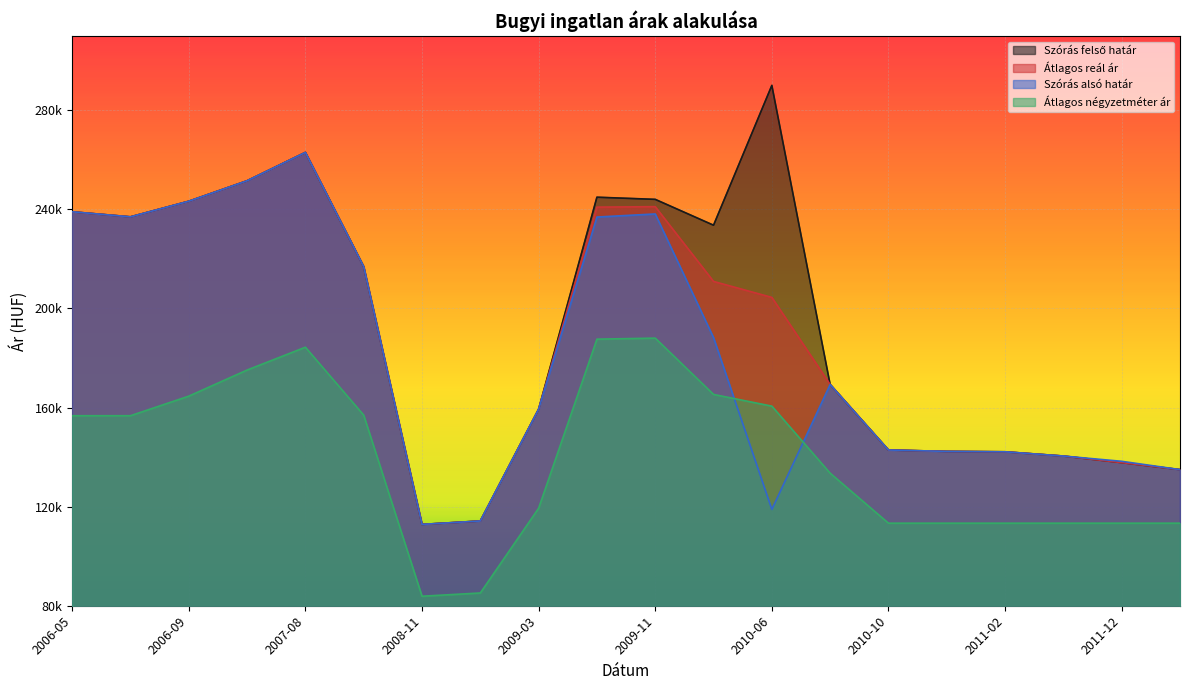

Rank the categories by Szórás alsó határ value from lowest to highest.

2008-11, 2009-01, 2010-06, 2012-02, 2011-12, 2011-05, 2011-02, 2010-12, 2010-10, 2009-03, 2010-08, 2010-01, 2008-02, 2009-09, 2006-07, 2009-11, 2006-05, 2006-09, 2007-06, 2007-08